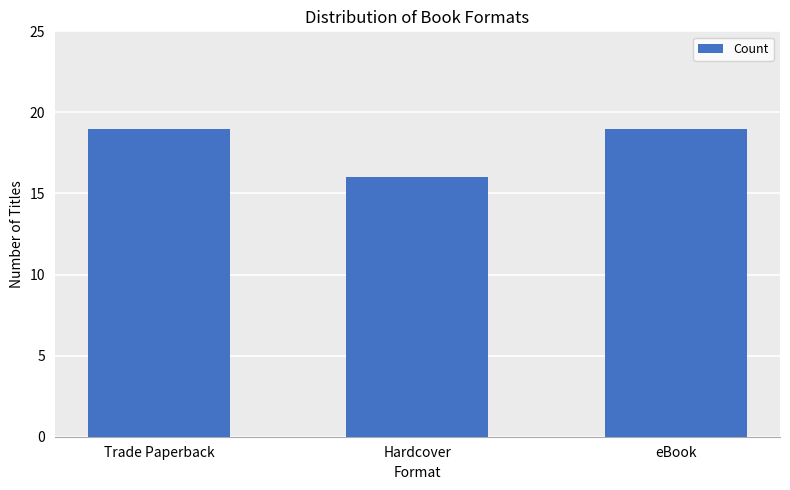

Reading left to right, list all the values displayed in this chart.

Trade Paperback=19	Hardcover=16	eBook=19